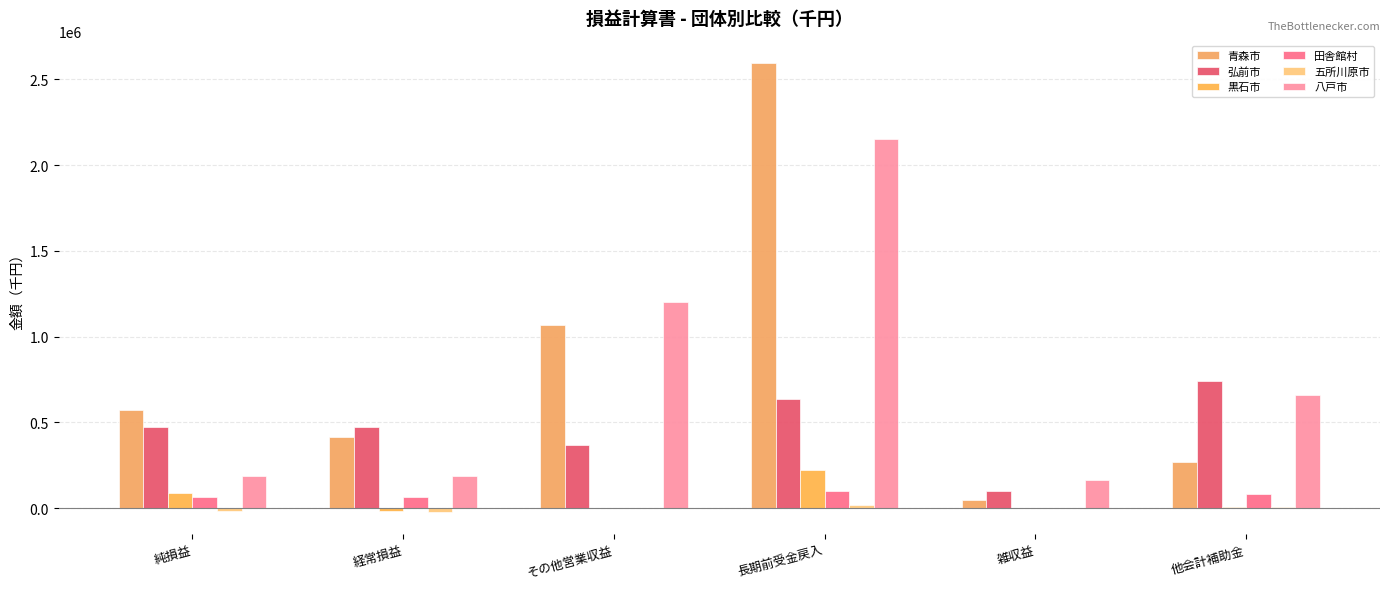

How many distinct data groups are displayed?

6